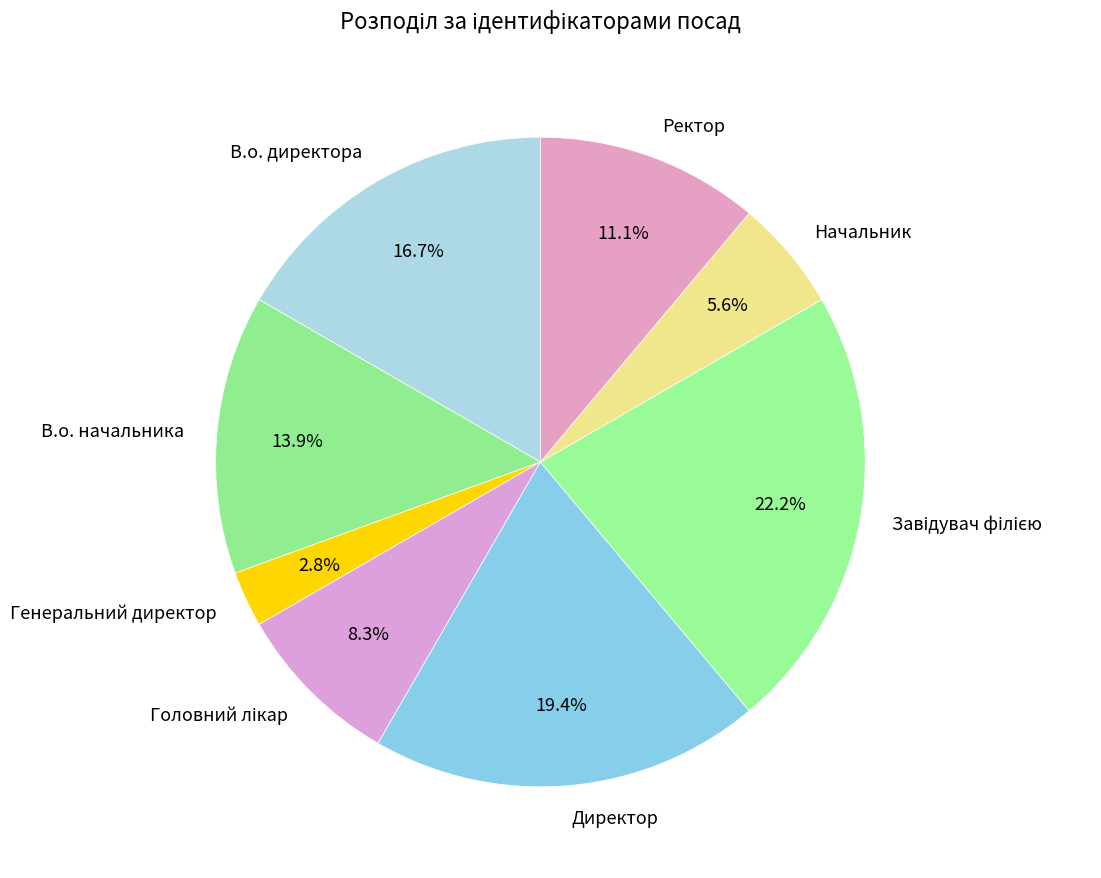

What percentage is the Ректор slice, to the nearest percent?

11%